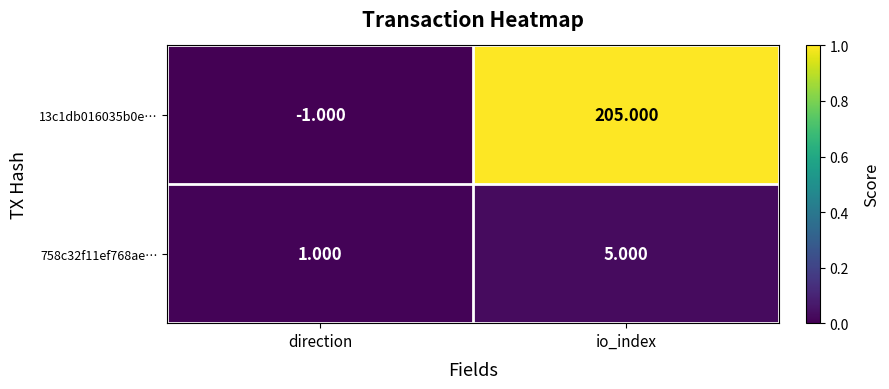

List the series in order of their overall mean, highest first.

13c1db016035b0e…, 758c32f11ef768ae…